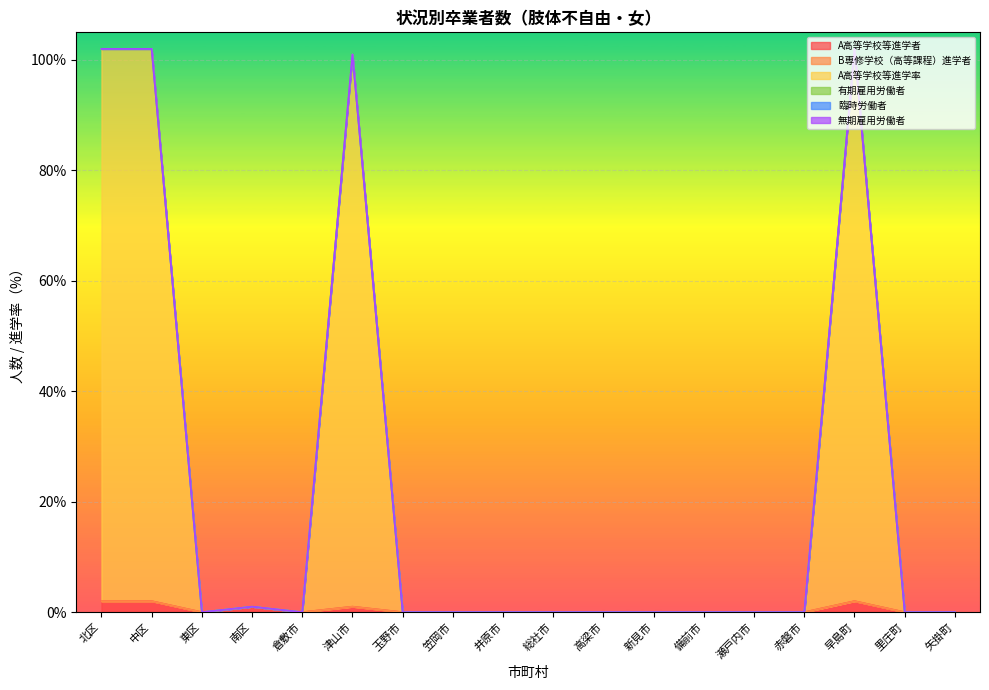

True or false: A高等学校等進学率 has more than 0 interior local peaks.

True